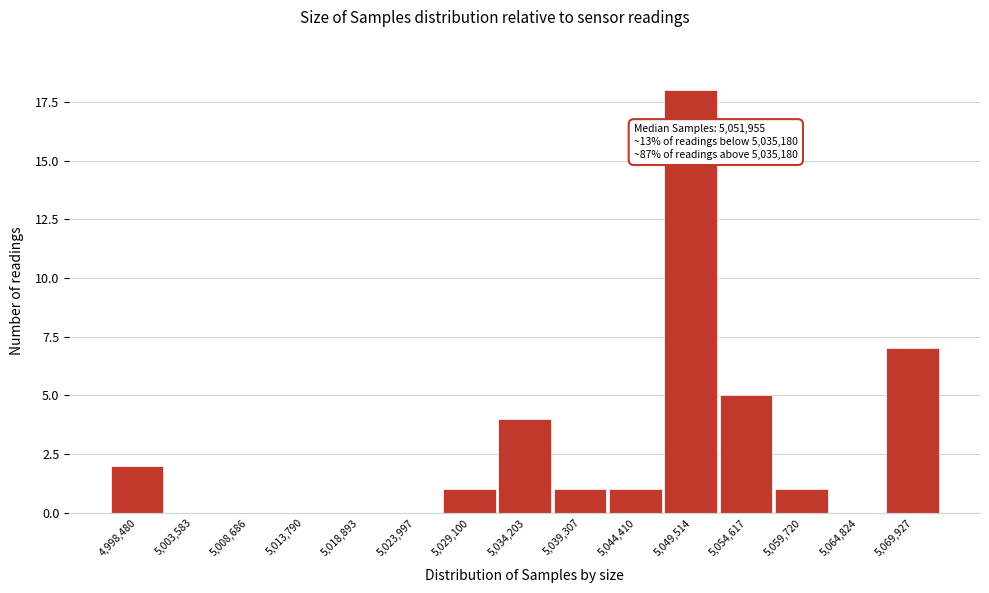

Reading right to left, transcribe all the data shown in this chart.

5,069,927=7	5,064,824=0	5,059,720=1	5,054,617=5	5,049,514=18	5,044,410=1	5,039,307=1	5,034,203=4	5,029,100=1	5,023,997=0	5,018,893=0	5,013,790=0	5,008,686=0	5,003,583=0	4,998,480=2